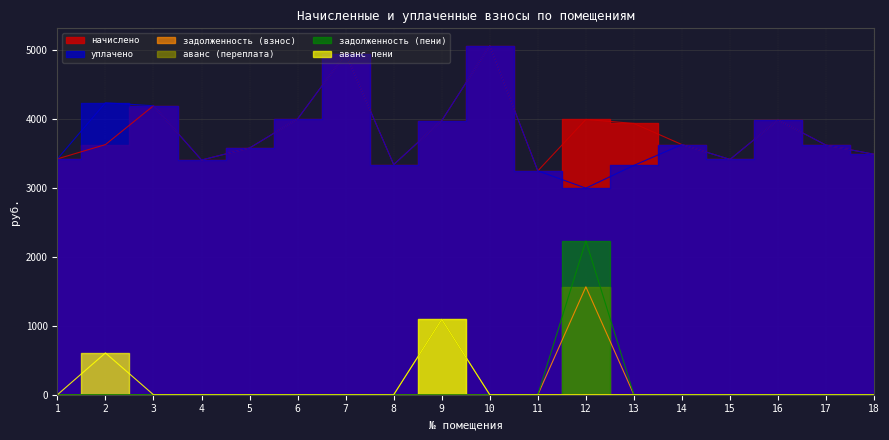

What is the maximum value shown in the chart?

5059.1